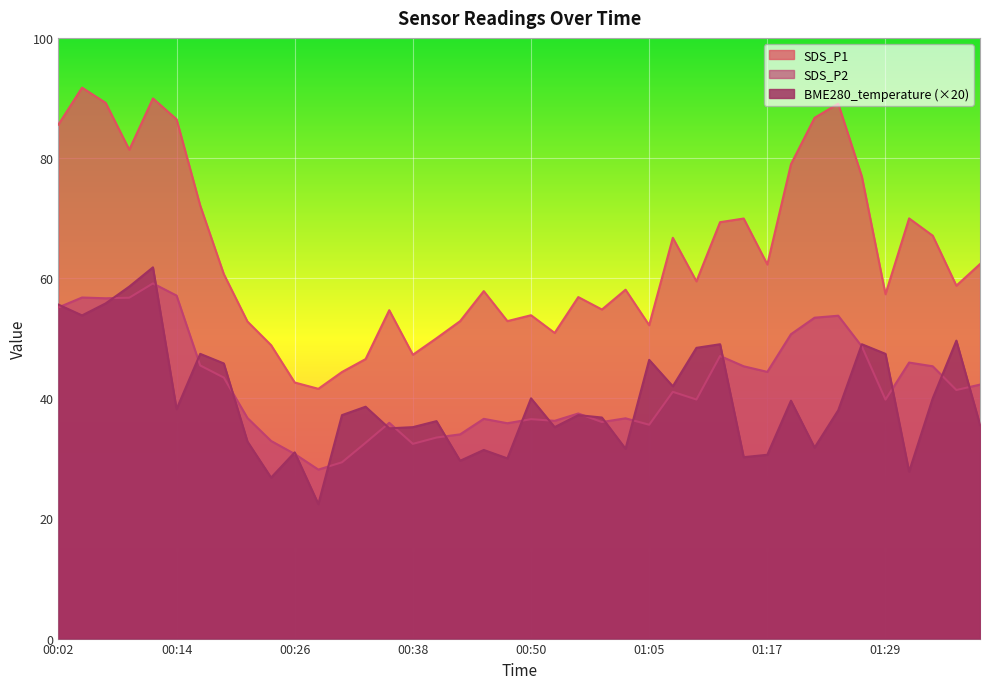

How many values in the BME280_temperature series are below 38?

20